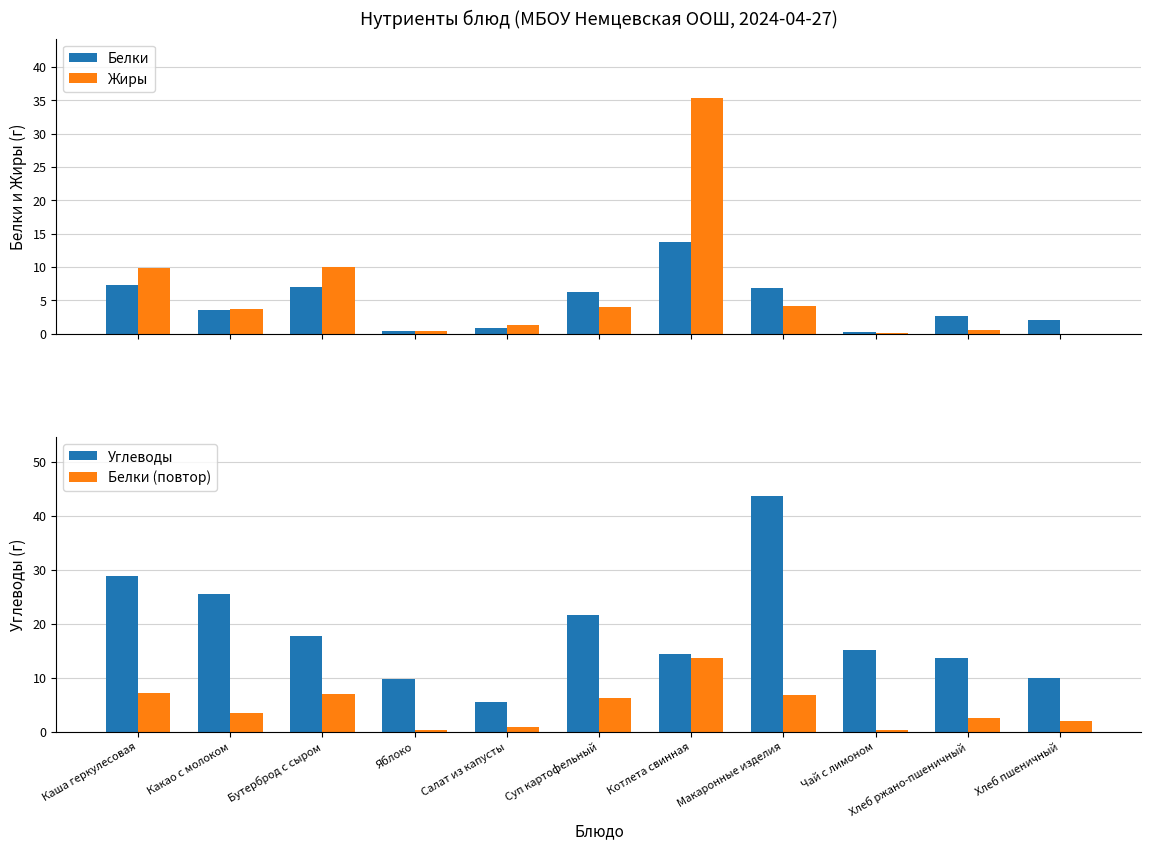

List the series in order of their peak value, highest first.

Углеводы, Жиры, Белки, Белки (повтор)